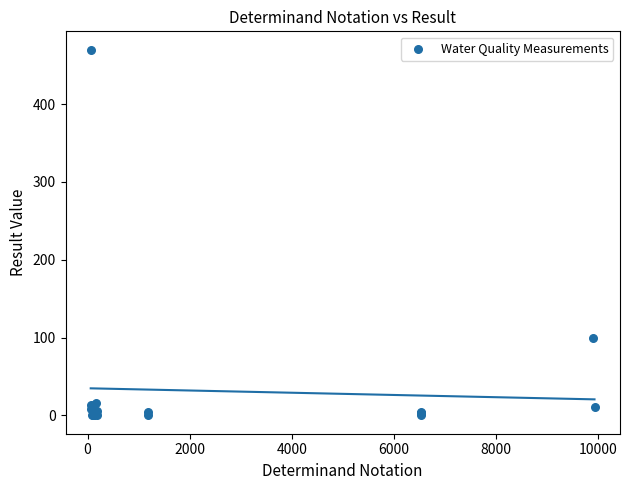

What Y value in the scatter plot is closest to 235?

100.0